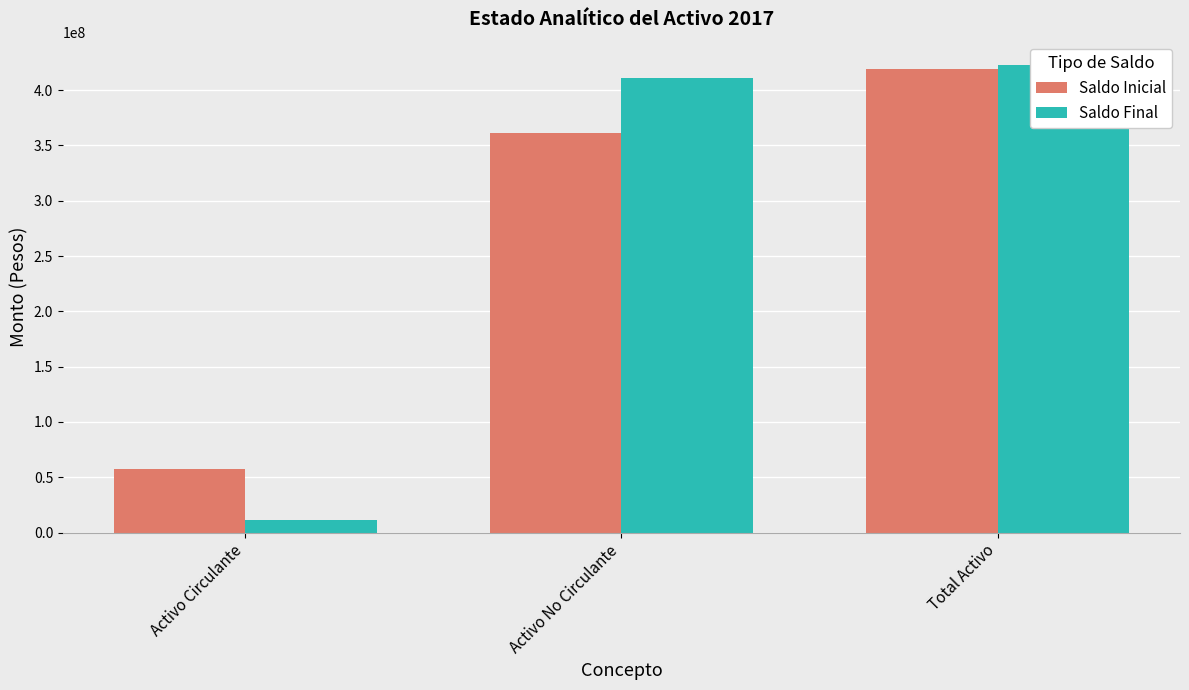

Which series has the widest spread of values?

Saldo Final